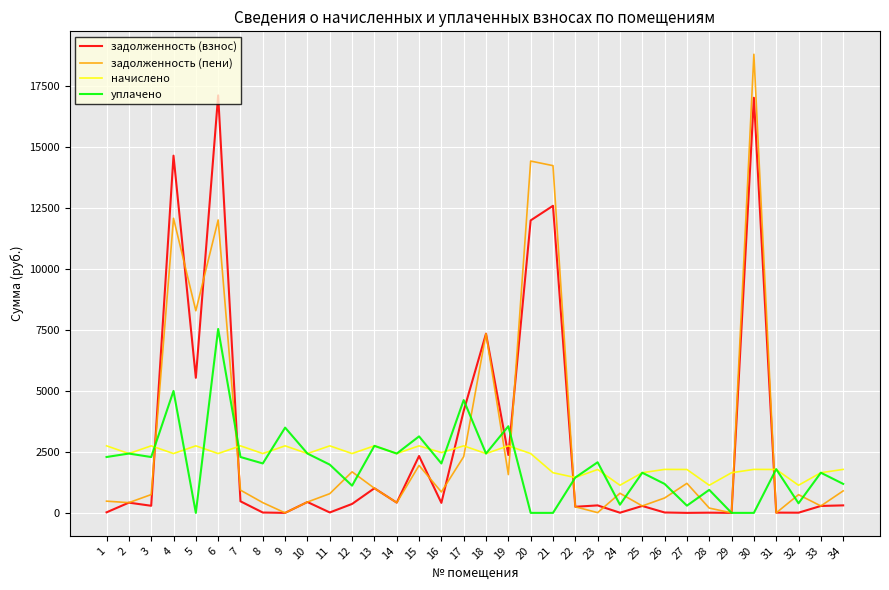

The value of задолженность (пени) at 26 is 610.5. True or false?

True